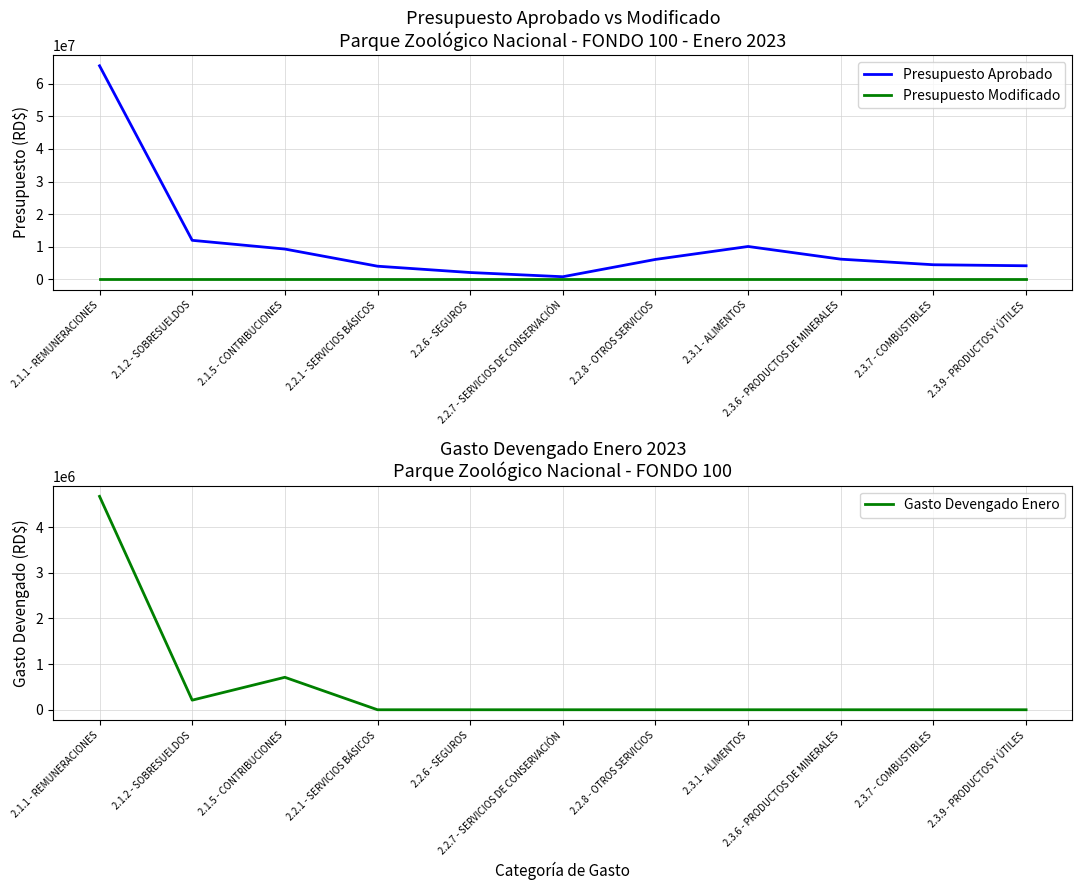

Which series changed the most between 2.2.7 - SERVICIOS DE CONSERVACIÓN and 2.3.7 - COMBUSTIBLES?

Presupuesto Aprobado